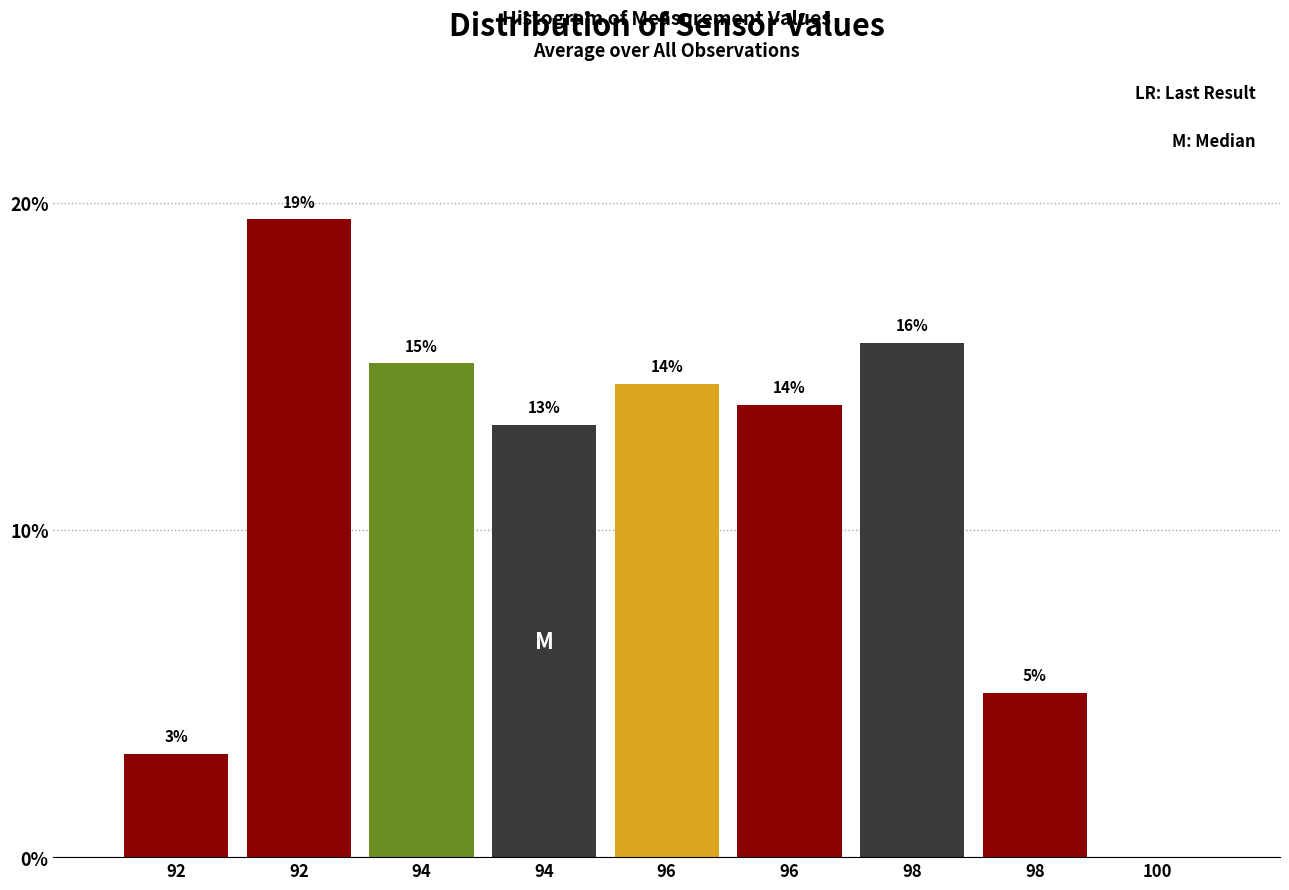

Are the bars horizontal?

No